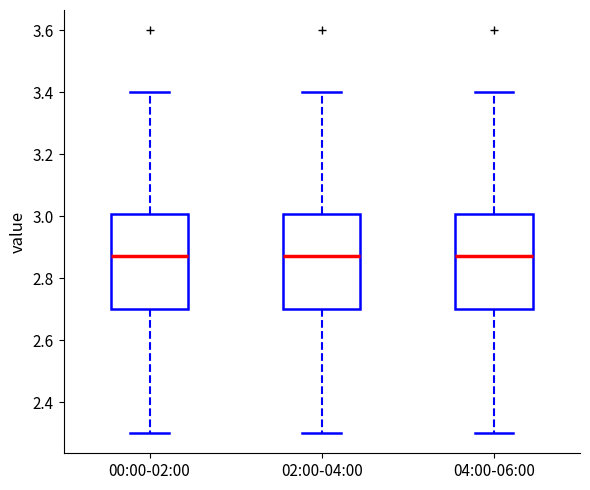

Reading left to right, transcribe this box plot: for each box, give where its median line is, the range the box spans, and where its two whiskers end, as read against the y-axis. The values are not printed on the chart, so give them approximately, as read against the axis.

00:00-02:00: median 2.88, box 2.70 to 3.00, whiskers 2.30 to 3.40
02:00-04:00: median 2.88, box 2.70 to 3.00, whiskers 2.30 to 3.40
04:00-06:00: median 2.88, box 2.70 to 3.00, whiskers 2.30 to 3.40